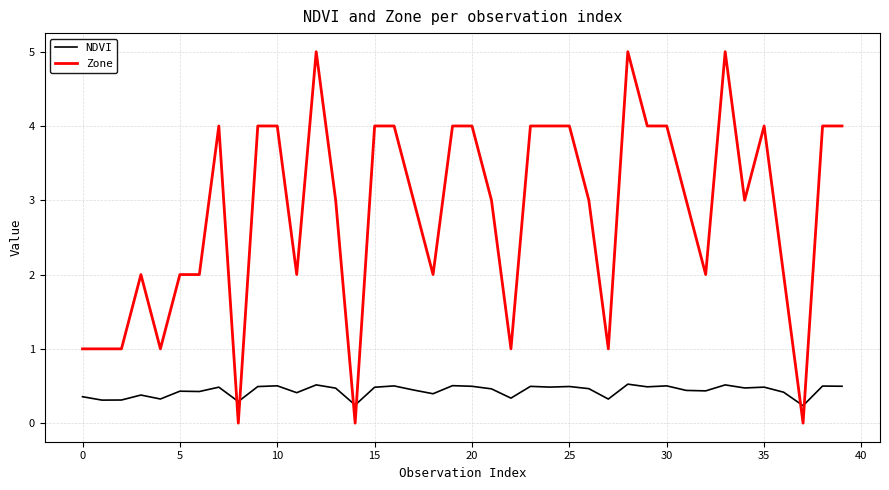

How many distinct data groups are displayed?

2